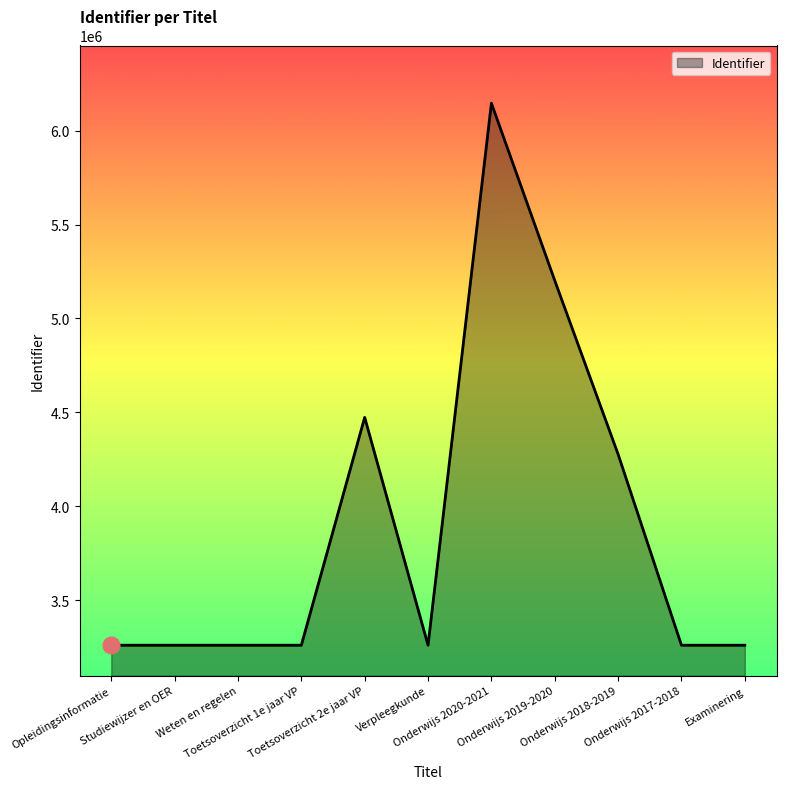

What is the greatest value displayed?

6146819